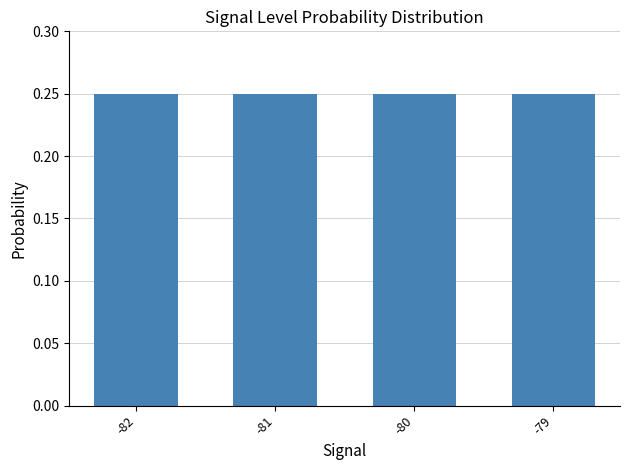

Count the values in the range 0 to 1.

4